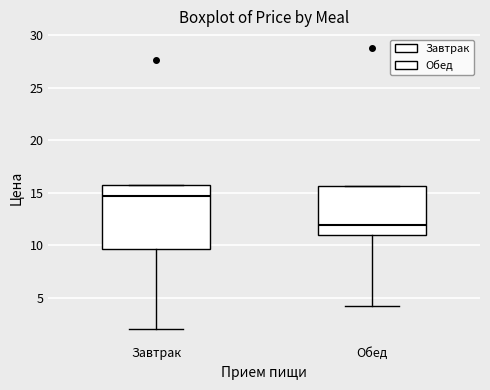

Reading left to right, transcribe this box plot: for each box, give where its median line is, the range the box spans, and where its two whiskers end, as read against the y-axis. The values are not printed on the chart, so give them approximately, as read against the axis.

Завтрак: median 14.5, box 9.5 to 15.5, whiskers 2.0 to 15.5
Обед: median 12.0, box 11.0 to 15.5, whiskers 4.5 to 15.5